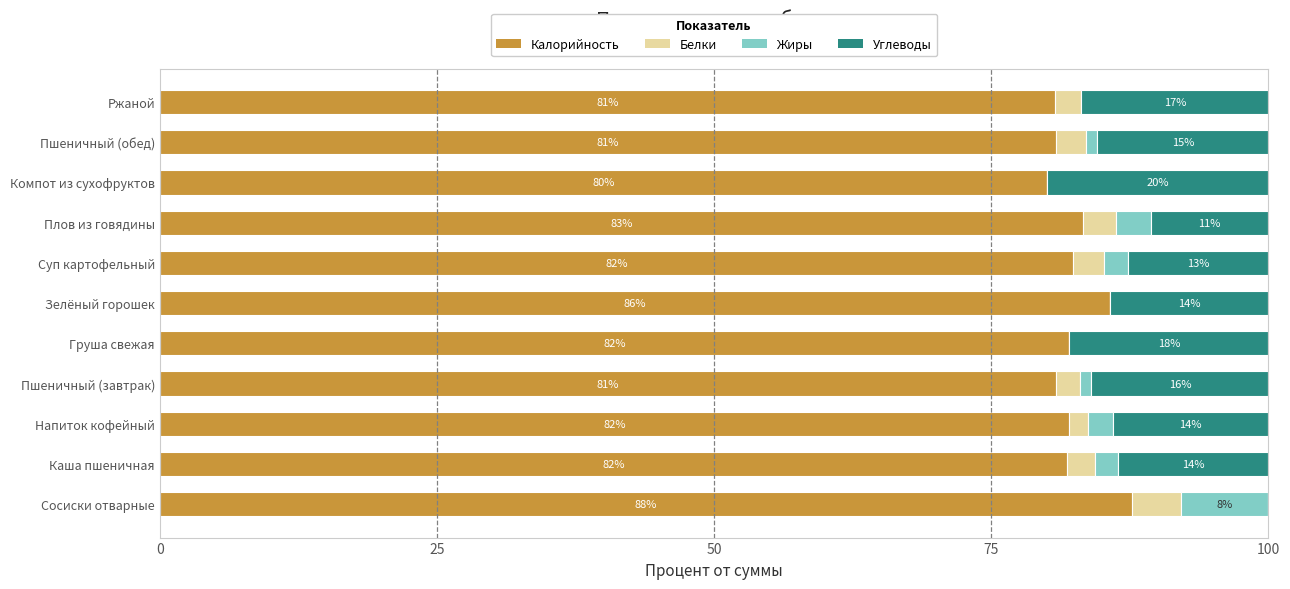

What is the total value across all series at Зелёный горошек?

100.0